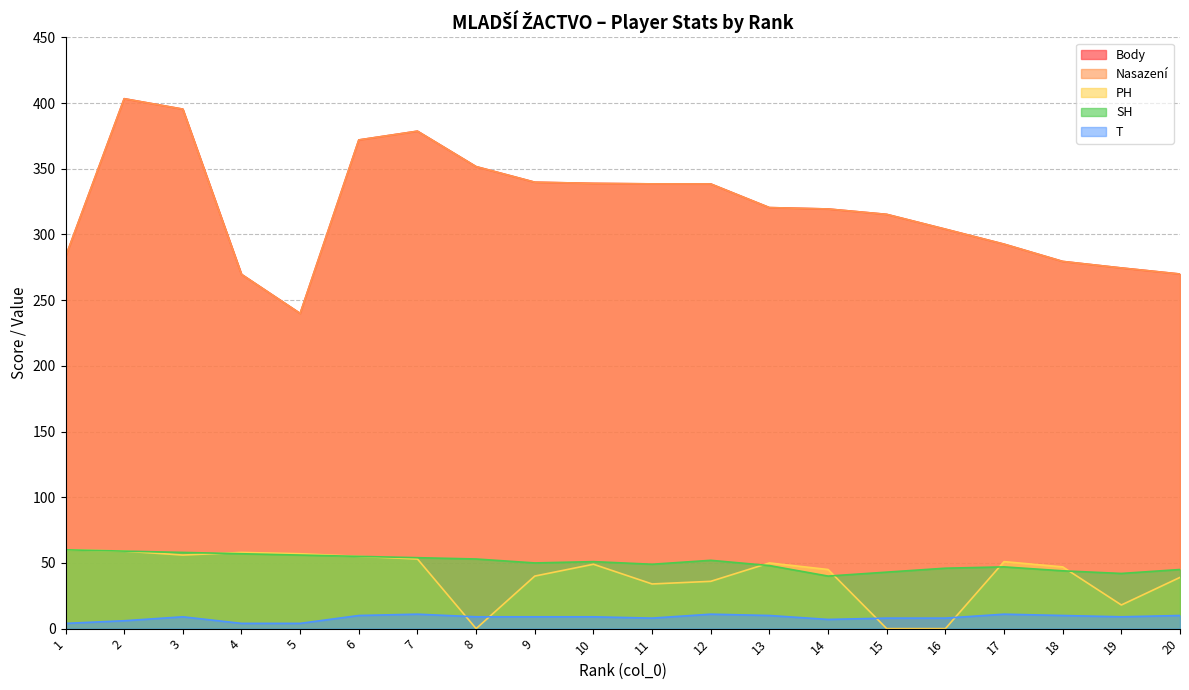

How many lines are shown in the chart?

5